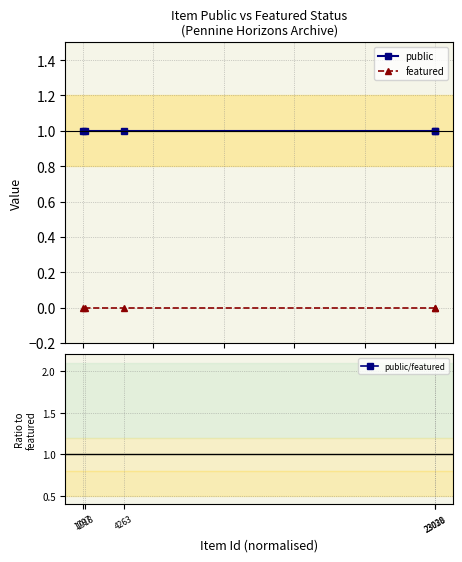

What is the difference between the highest and lowest values at 1797?

1.0